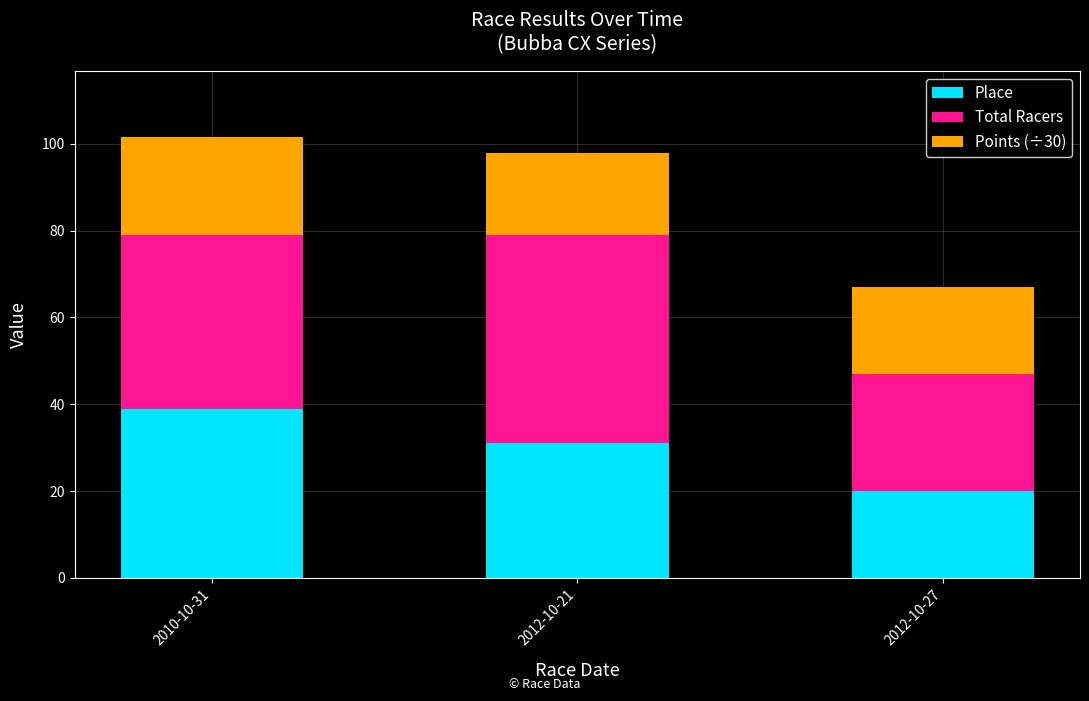

Are the bars horizontal?

No